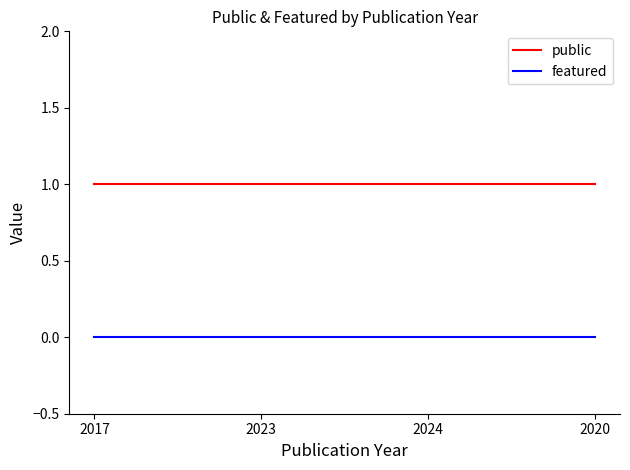

True or false: featured and public cross at least once.

False